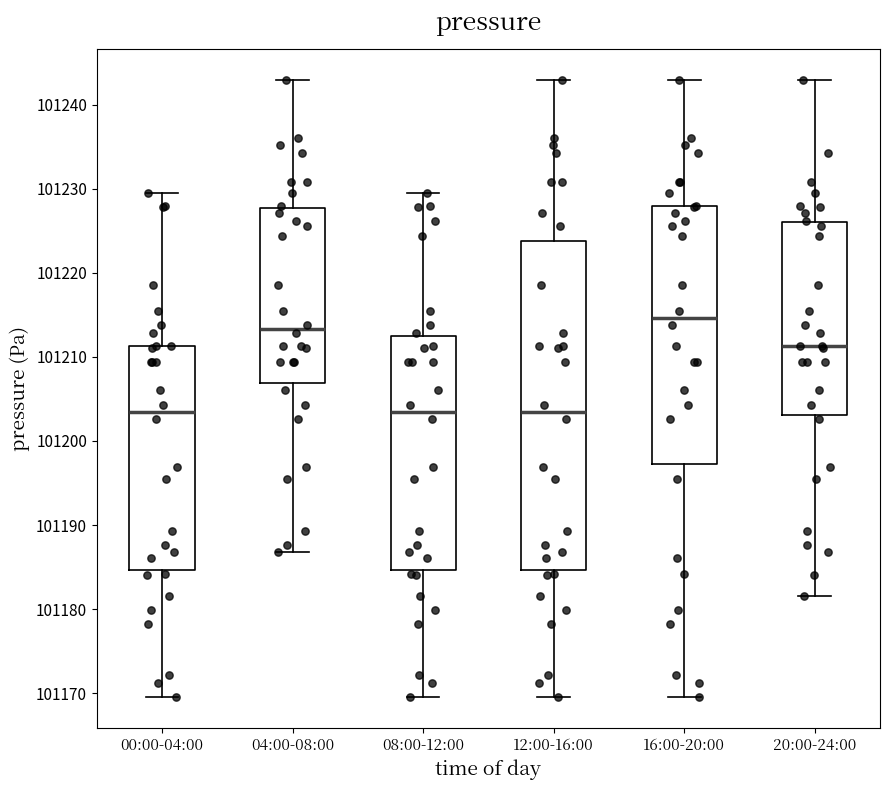

Where is the lower edge of the box for 20:00-24:00 on the y-axis? The values are not printed on the chart, so give them approximately, as read against the axis.

101203